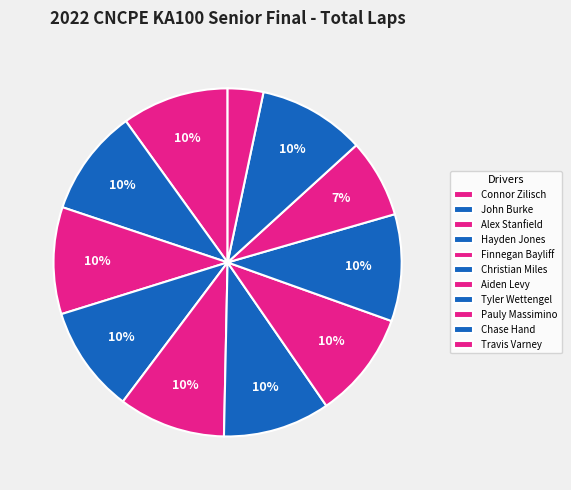

How many segments does this pie chart have?

11